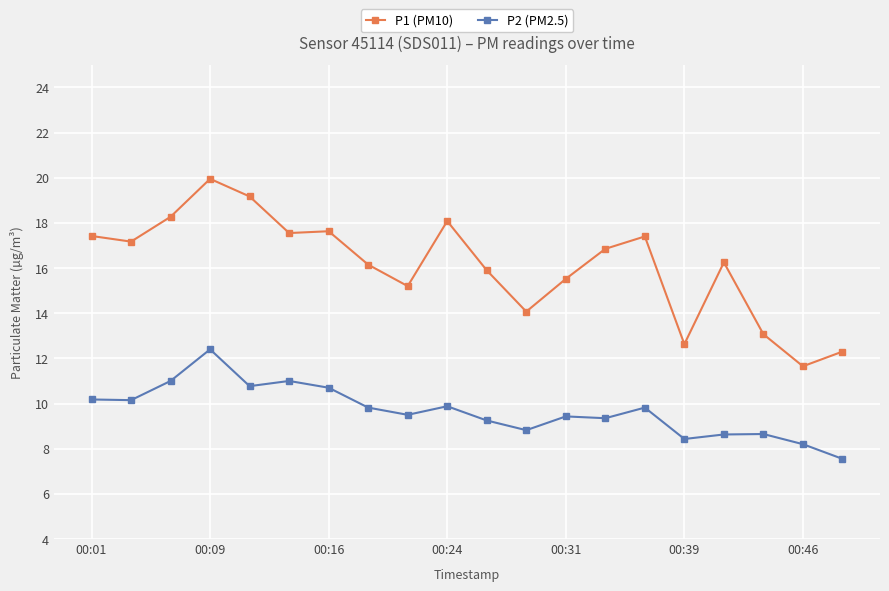

Which series has the widest spread of values?

P1 (PM10)